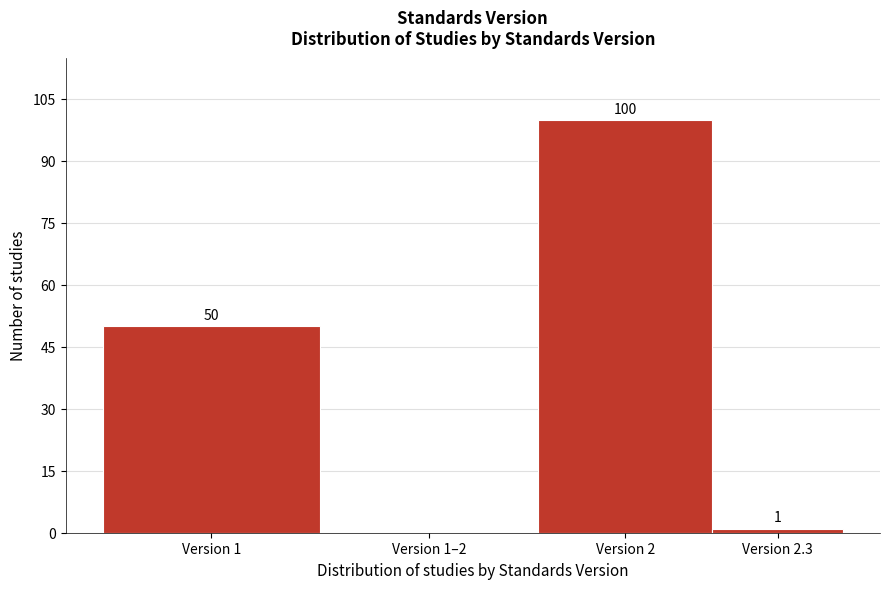

Reading left to right, transcribe all the data shown in this chart.

Version 1=50	Version 1–2=0	Version 2=100	Version 2.3=1